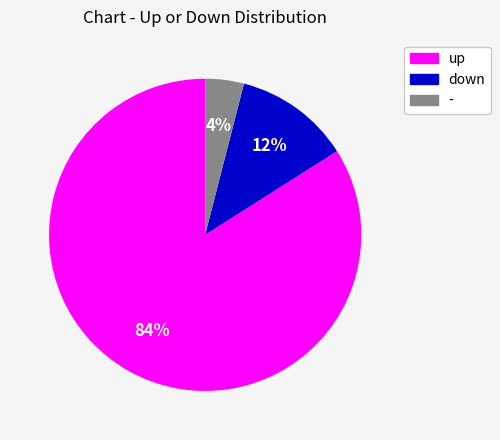

How many segments does this pie chart have?

3